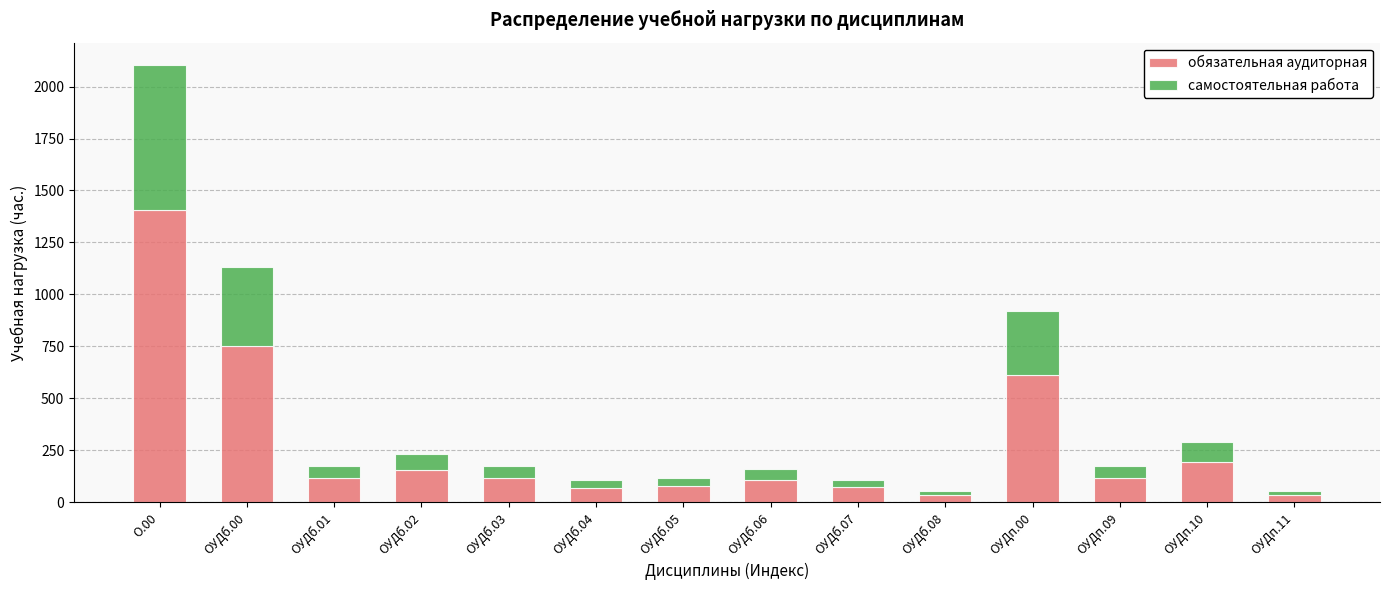

What is the average value of the обязательная аудиторная series?

277